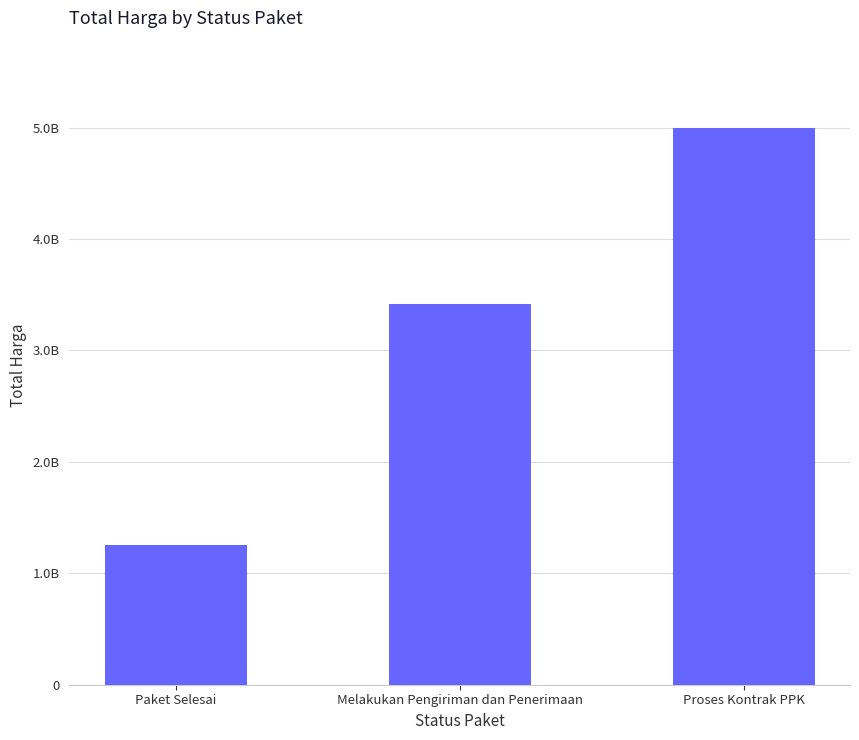

Between Melakukan Pengiriman dan Penerimaan and Paket Selesai, which is larger?

Melakukan Pengiriman dan Penerimaan